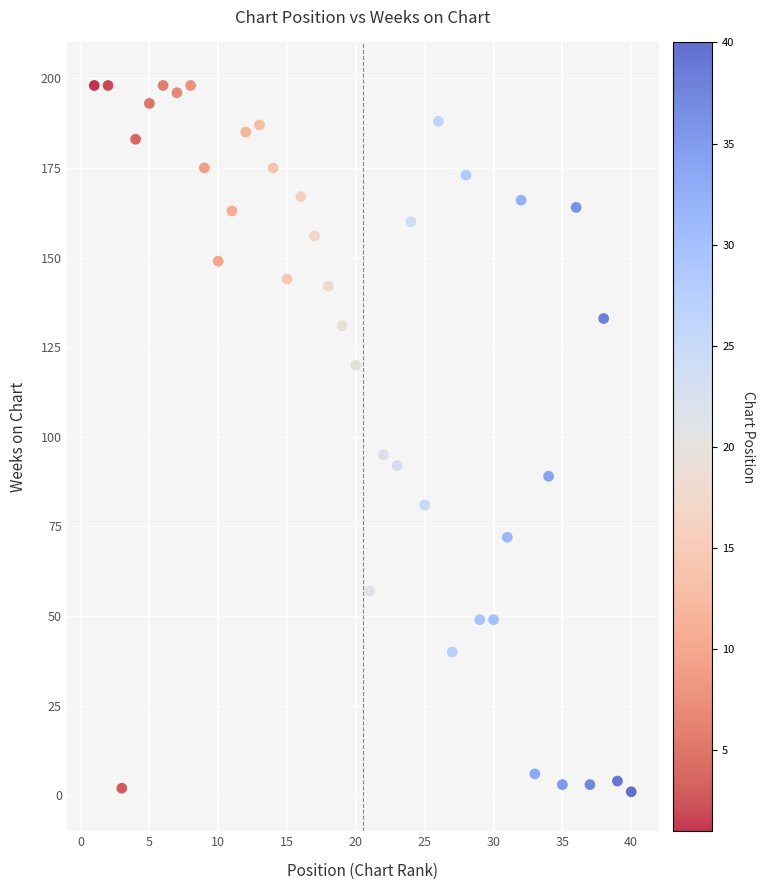

What is the range of X values (max minus min)?

39